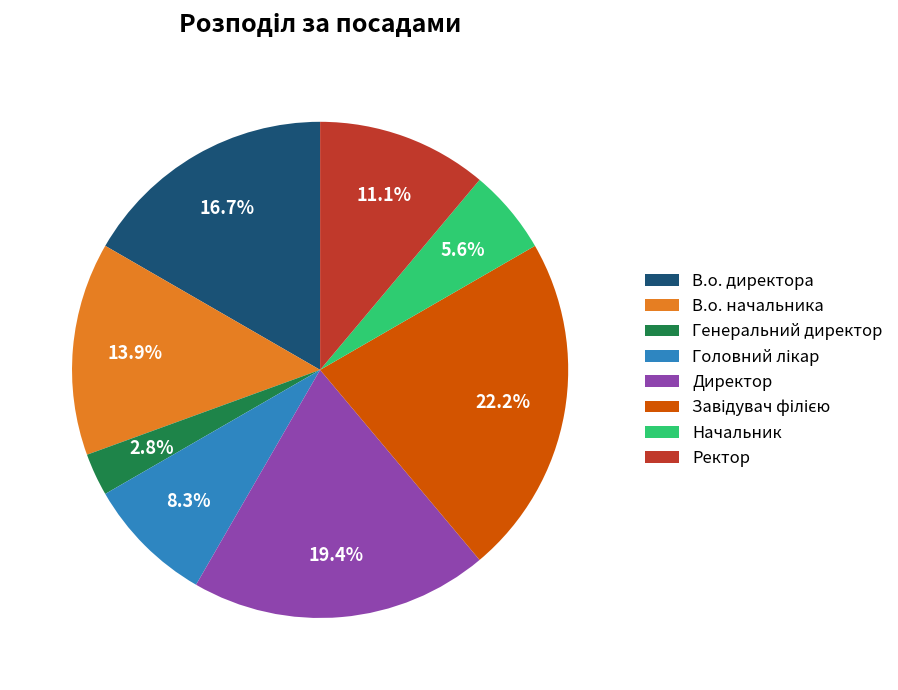

Between Начальник and Ректор, which is larger?

Ректор